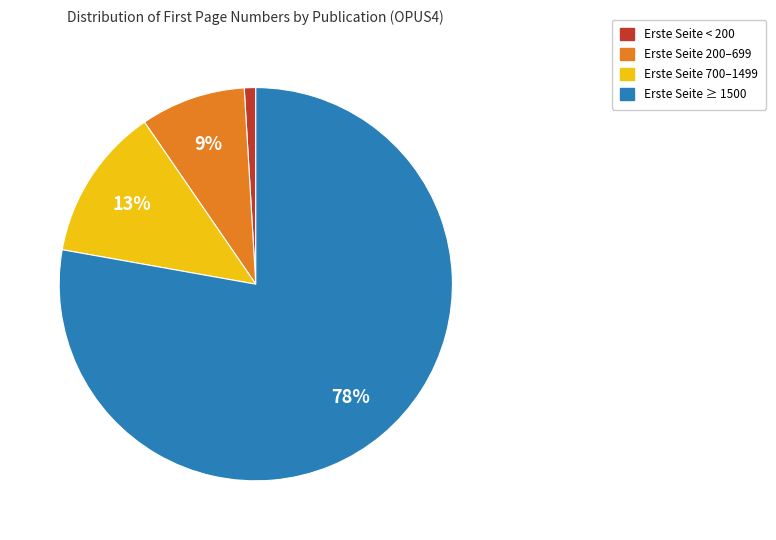

To the nearest percent, what percentage of the pie is Erste Seite 200–699?

9%